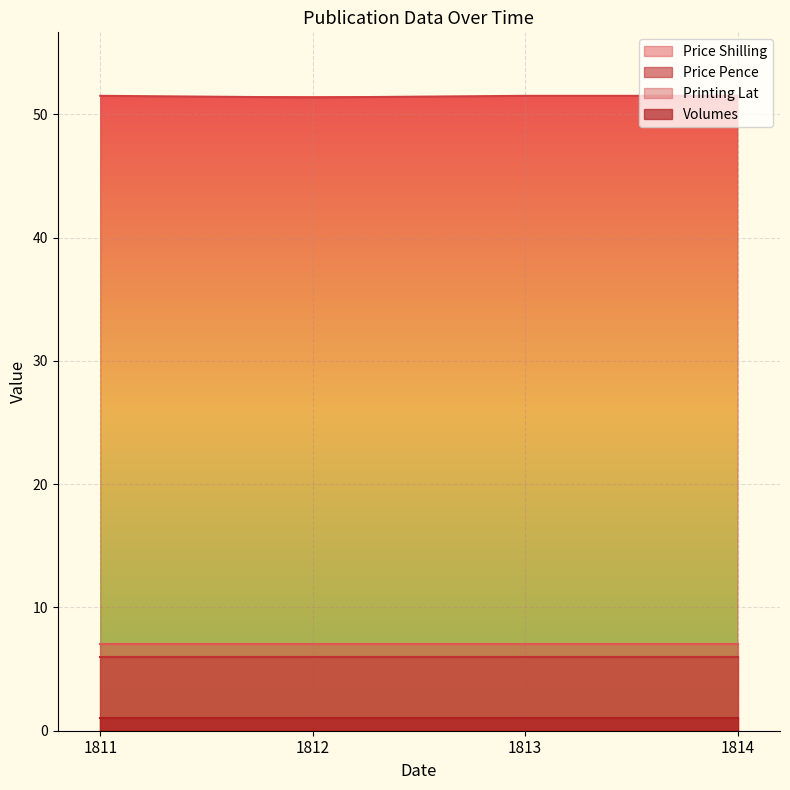

At which label is Volumes closest to 1?

1811